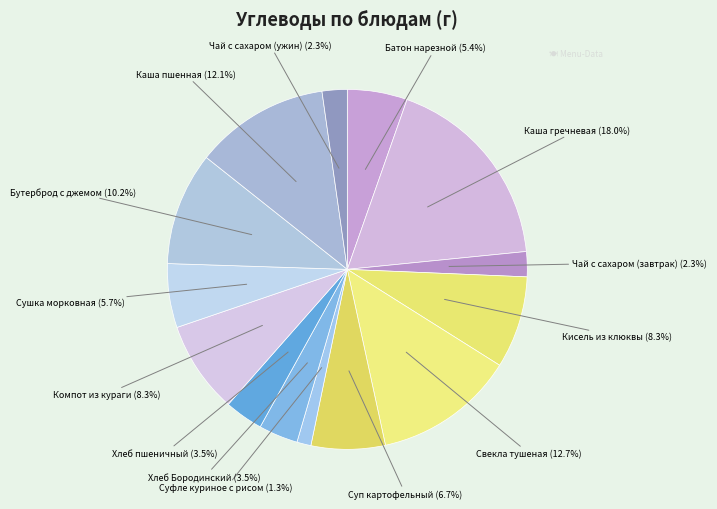

What is the smallest slice in the pie chart?

Суфле куриное с рисом